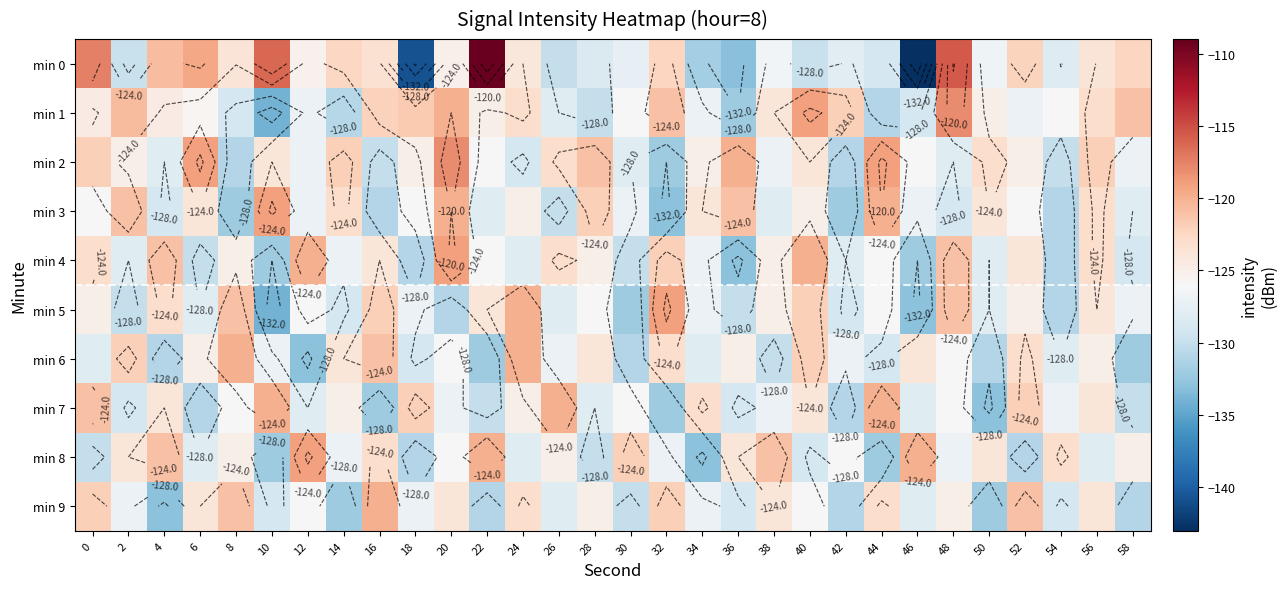

At which label does min 0 reach its peak?

22